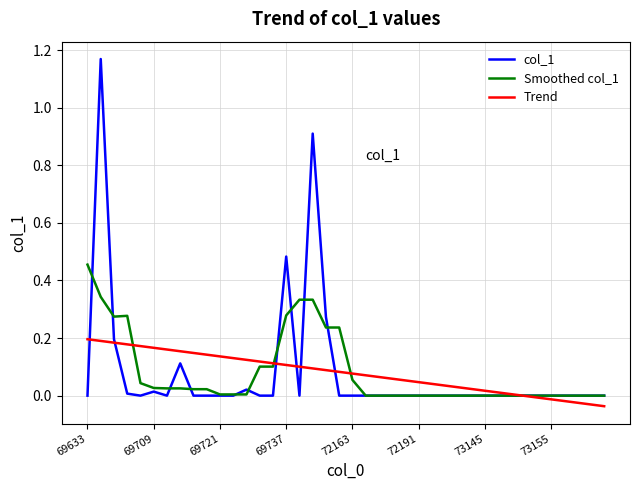

List the series in order of their peak value, highest first.

col_1, Smoothed col_1, Trend